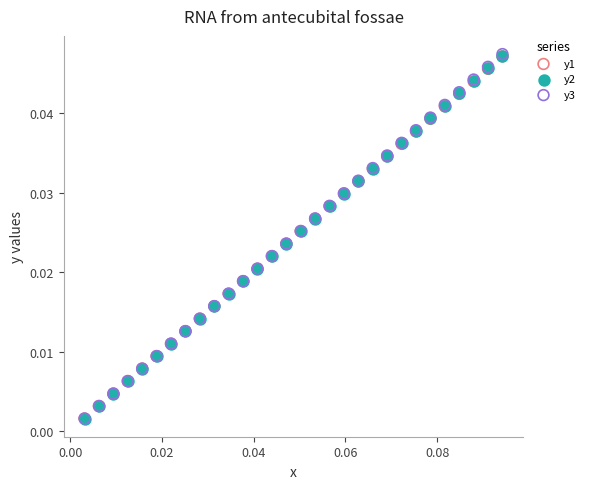

What are all the series names shown in the legend?

y1, y2, y3